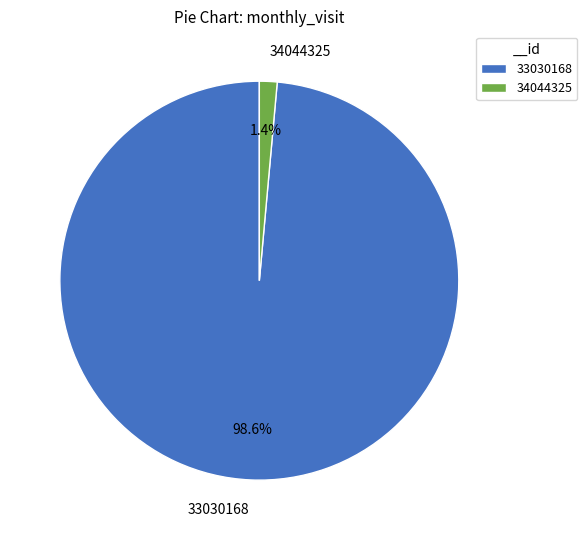

What percentage is the 33030168 slice, to the nearest percent?

99%